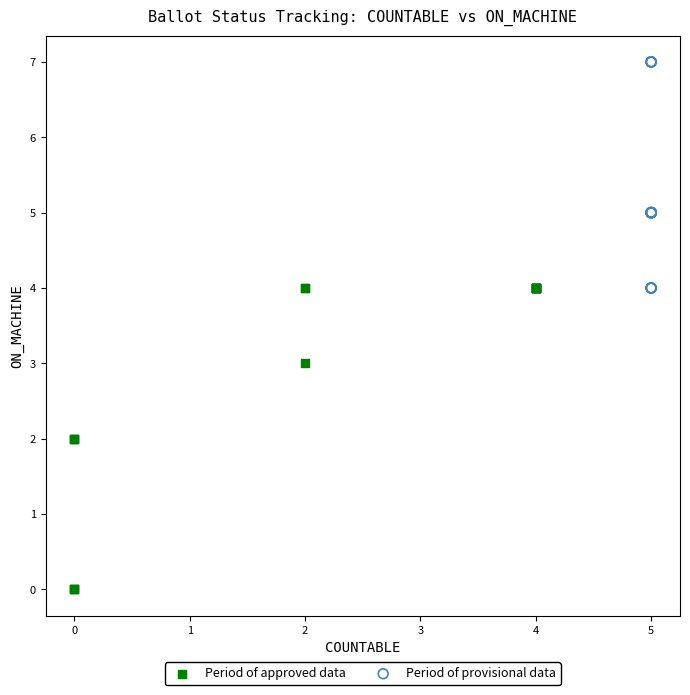

Which series has the largest Y range (max minus min)?

Period of approved data